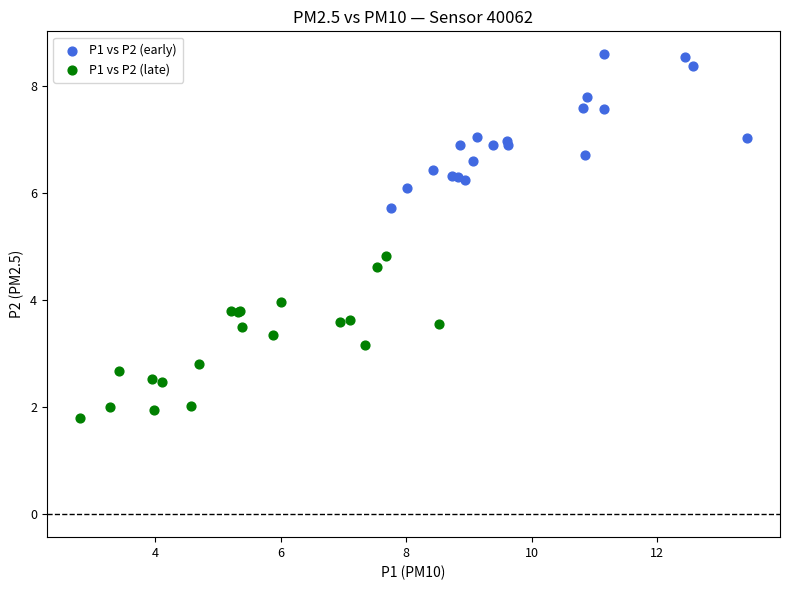

Which series reaches the minimum Y coordinate?

P1 vs P2 (late)